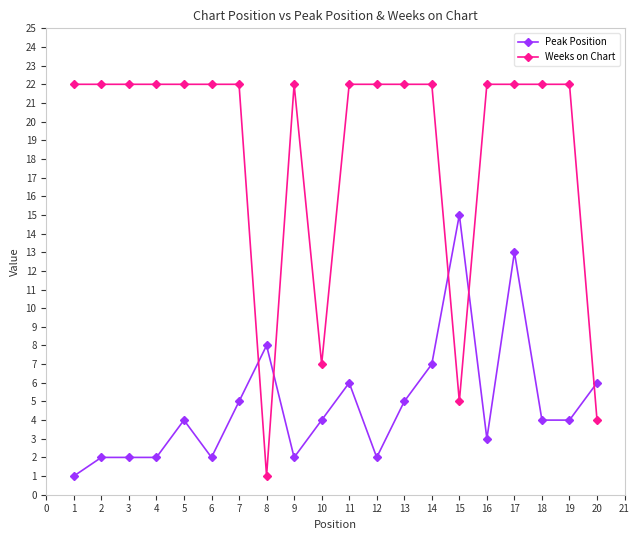

Which series changed the most between 3 and 13?

Peak Position